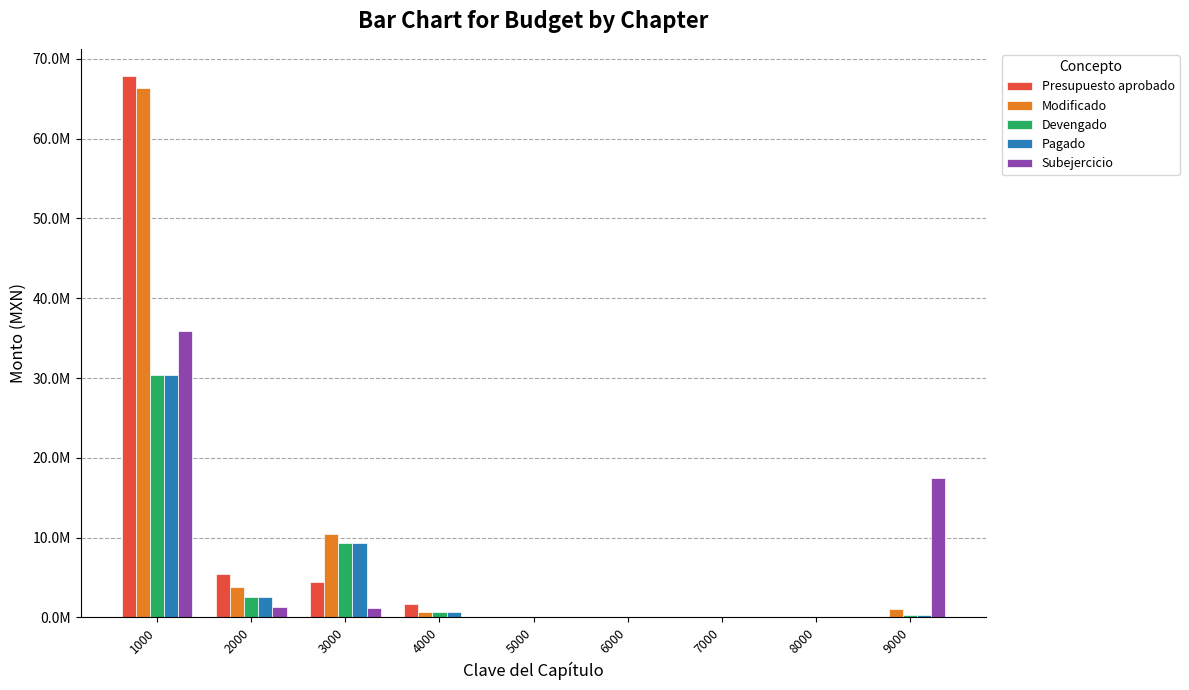

Are the bars grouped side by side (vs. stacked)?

Yes